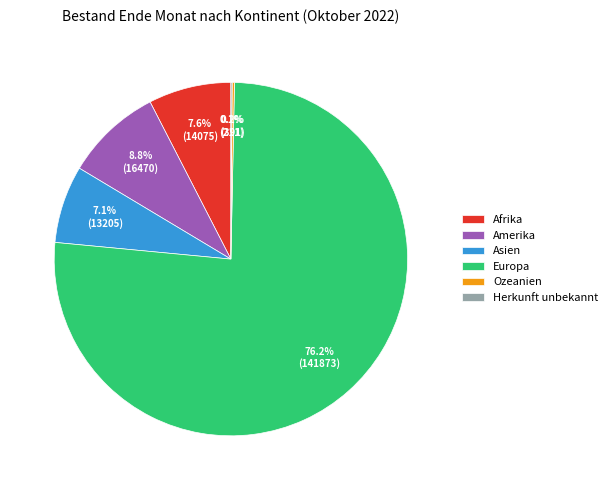

What is the largest slice in the pie chart?

Europa